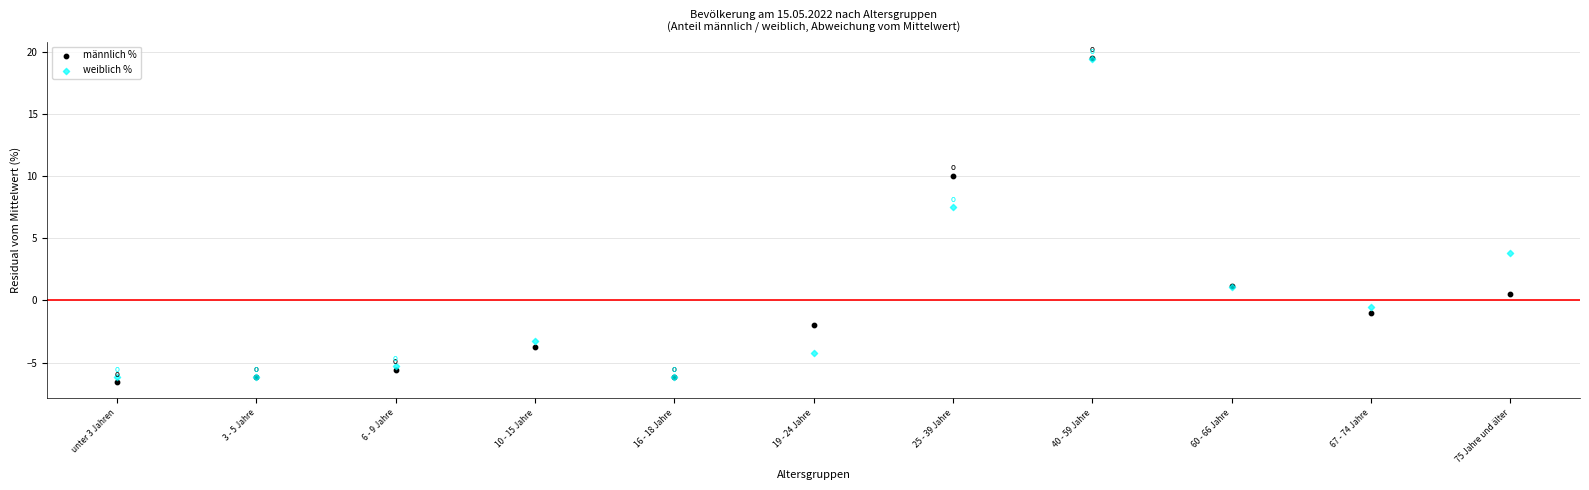

Across all series, what Y value is closest to 6?

7.5